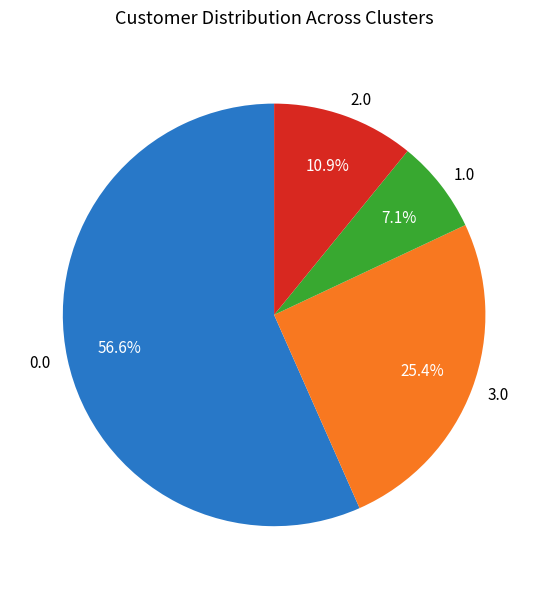

Rank the categories by value from highest to lowest.

0.0, 3.0, 2.0, 1.0